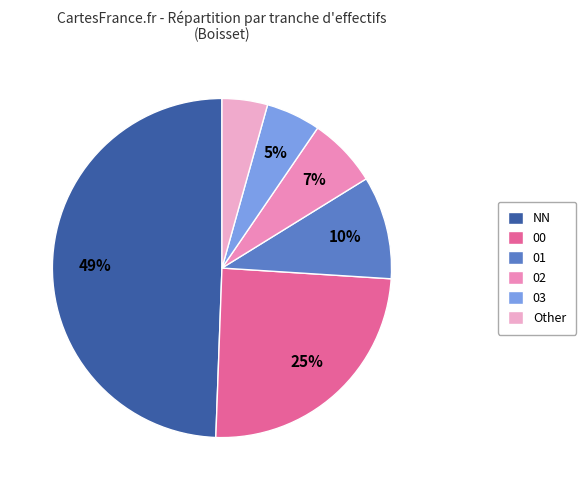

Rank the categories by value from lowest to highest.

Other, 03, 02, 01, 00, NN